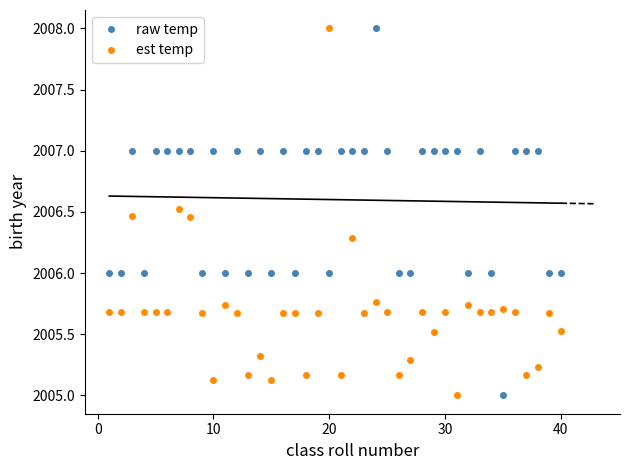

What is the highest value of the raw temp series?

2008.0